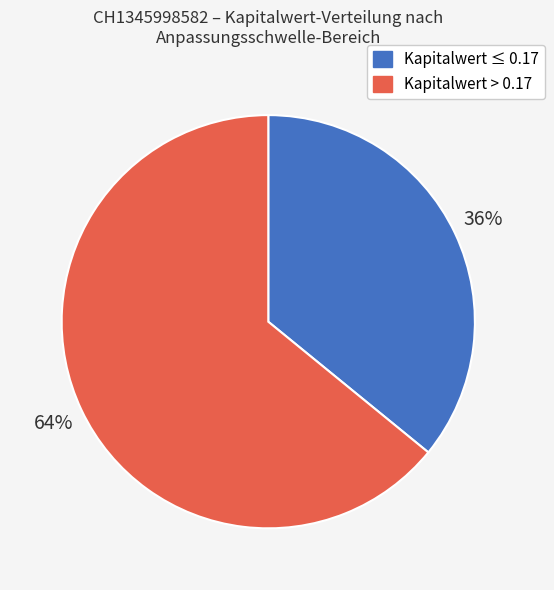

To the nearest percent, what is the average slice percentage?

50%